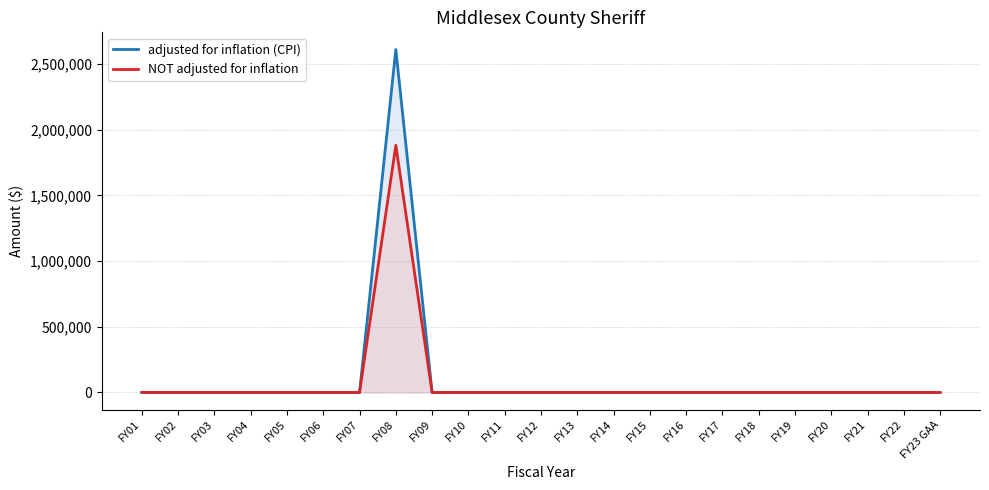

Which series has the widest spread of values?

adjusted for inflation (CPI)